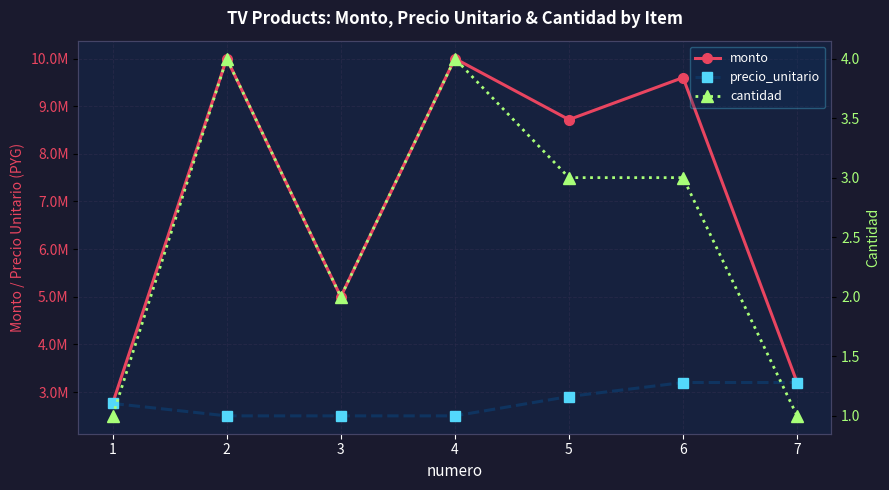

At which label does monto first exceed 8718000?

2